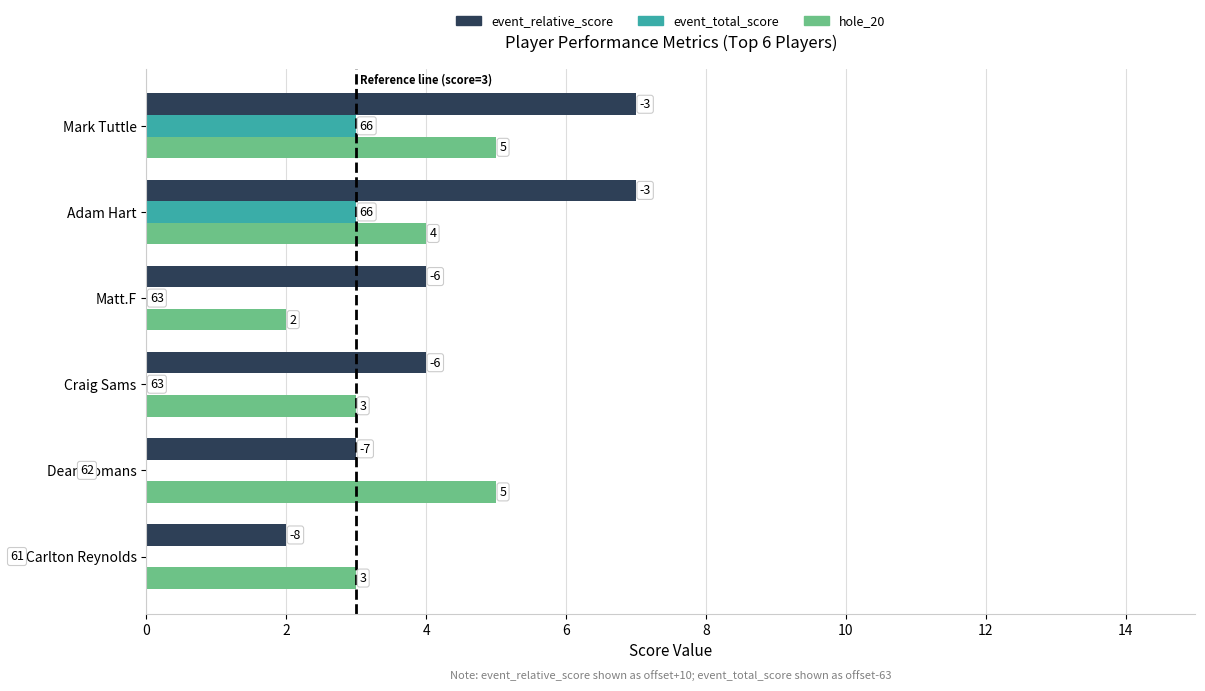

What is the difference between the second highest and second lowest values in the event_relative_score (offset+10) series?

4